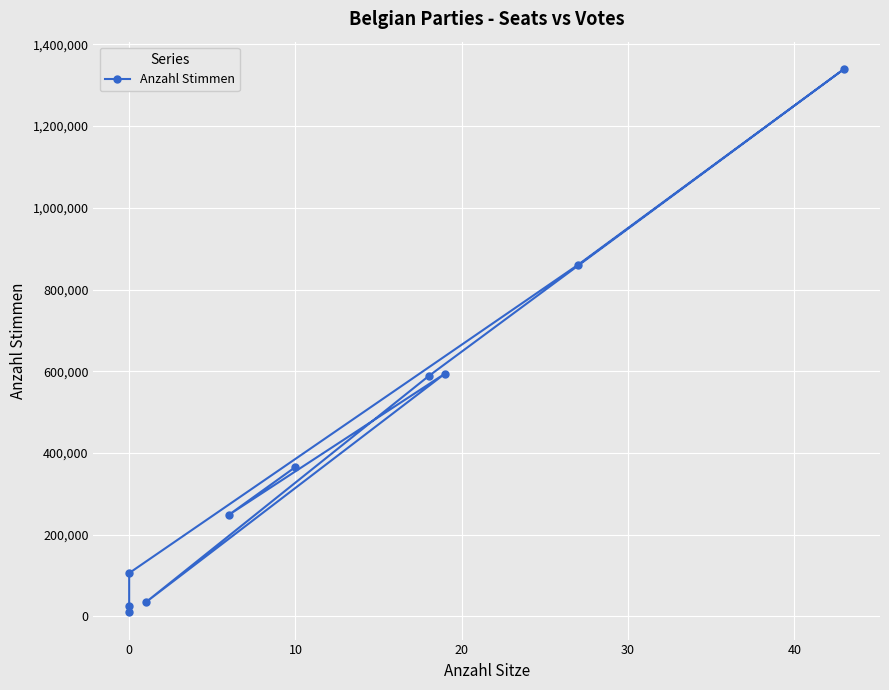

How many values are below 365779?

5